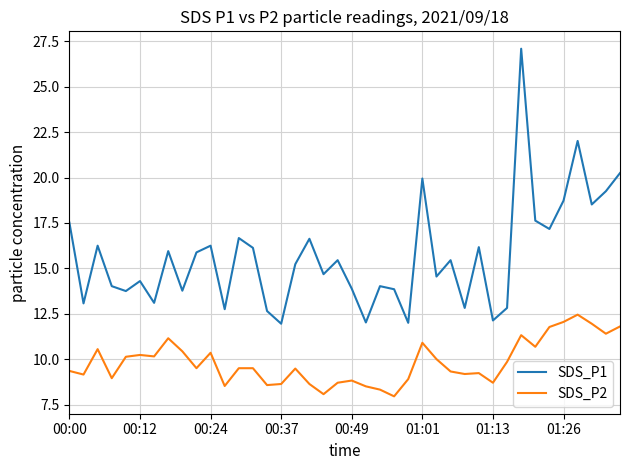

True or false: SDS_P1 has more than 2 points higher than both neighbors.

True